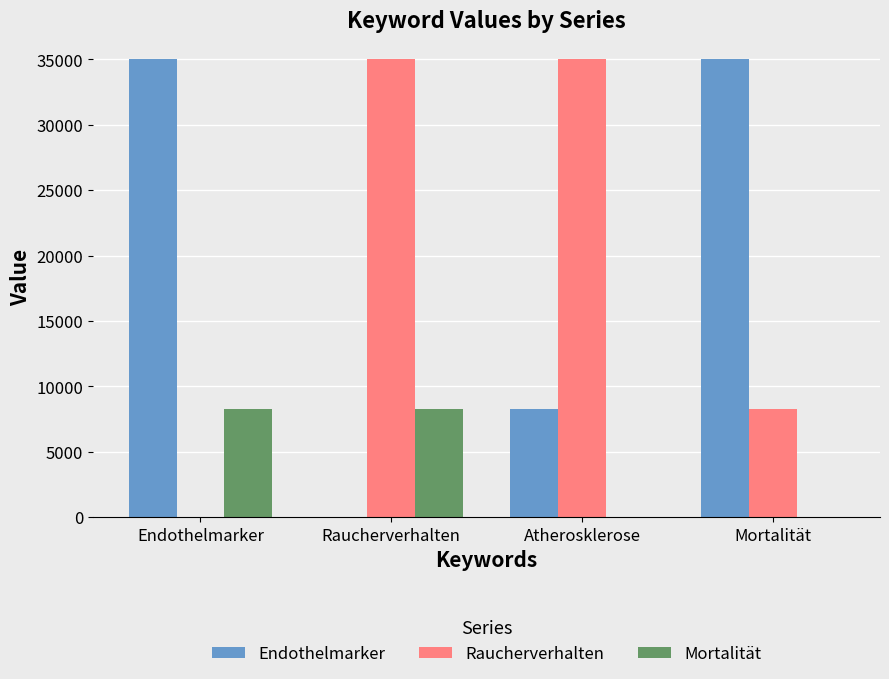

True or false: Endothelmarker has a value of 8257 at Atherosklerose.

True